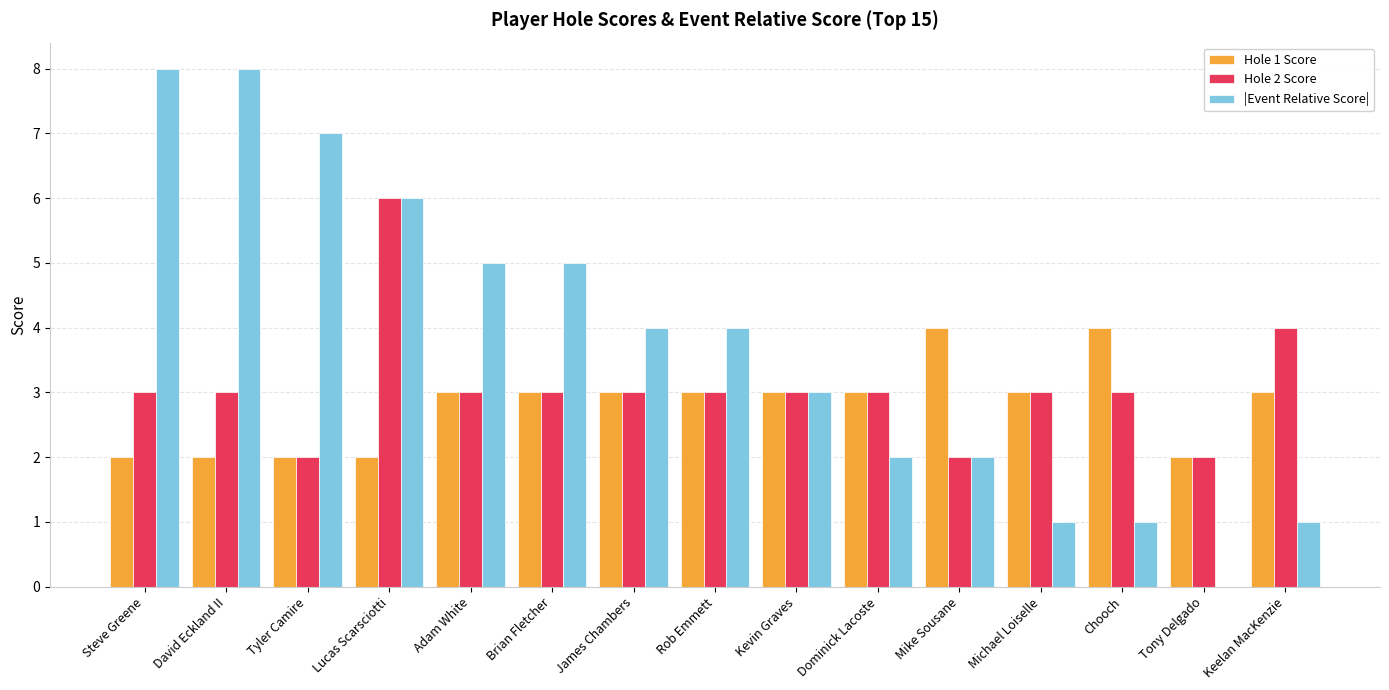

Read the Hole 1 Score value at Rob Emmett.

3